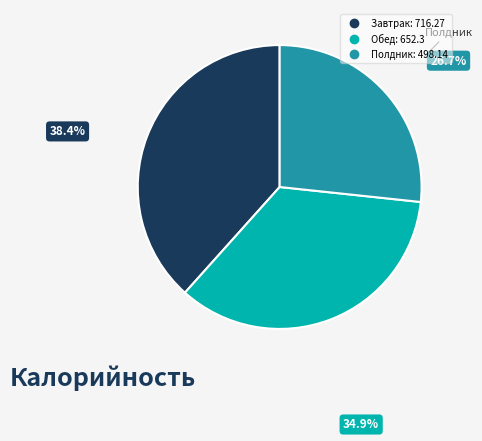

How many segments does this pie chart have?

3